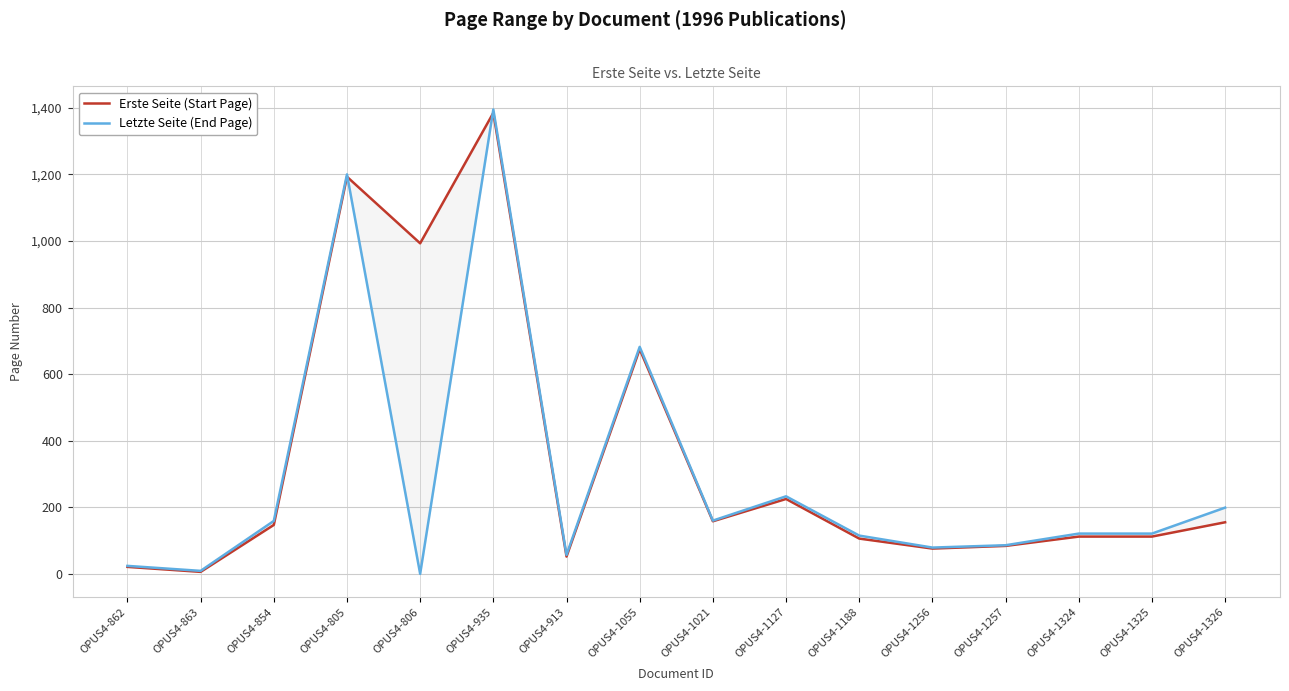

How many data points in Letzte Seite (End Page) are less than 121?

7